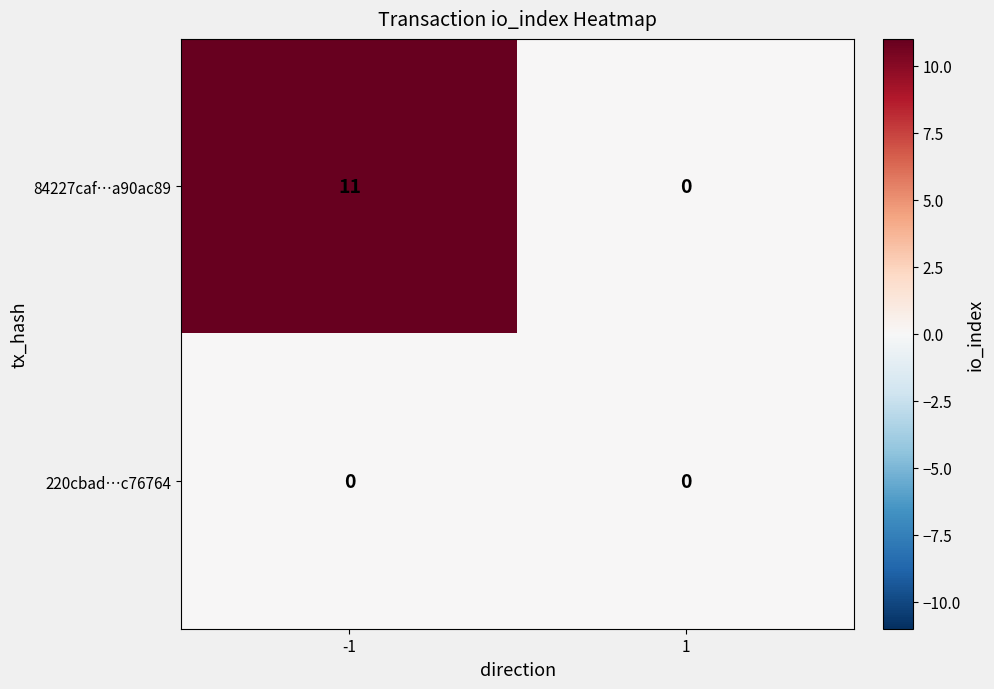

Reading right to left, extract all data points from this chart.

84227caf…a90ac89: 1=0	-1=11
220cbad…c76764: 1=0	-1=0